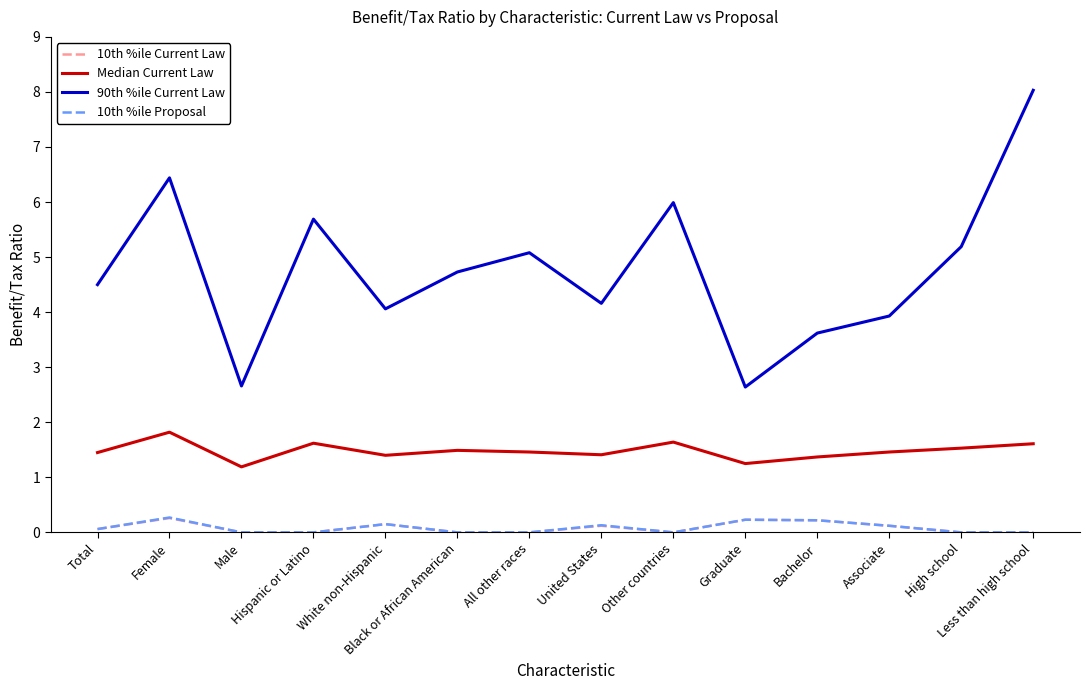

How many series are shown in this chart?

4